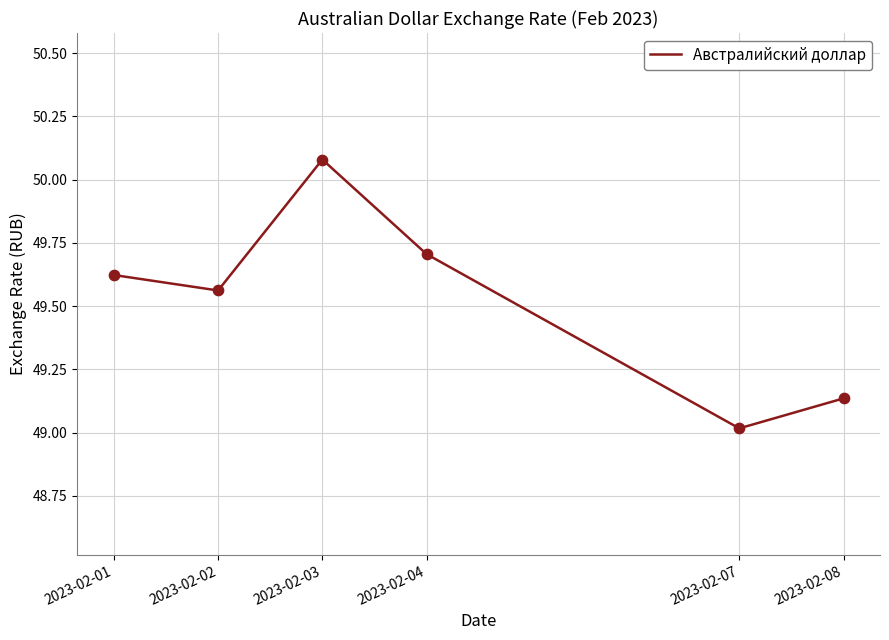

Which has a higher value, 2023-02-02 or 2023-02-08?

2023-02-02